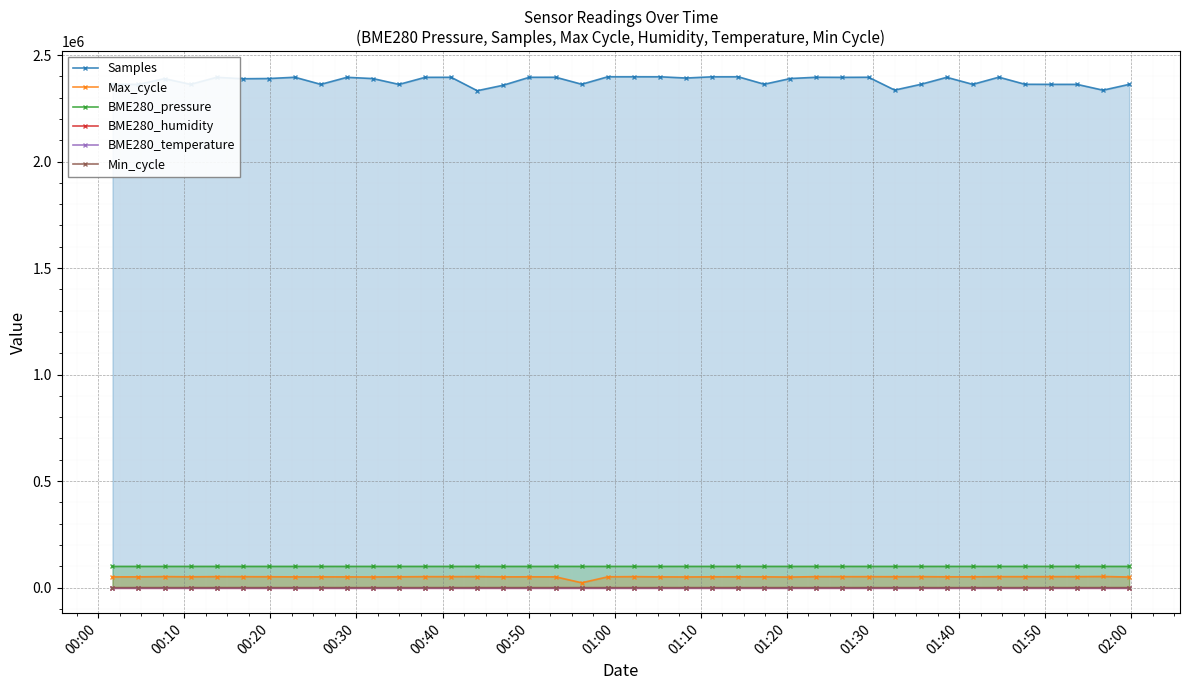

How many lines are shown in the chart?

6